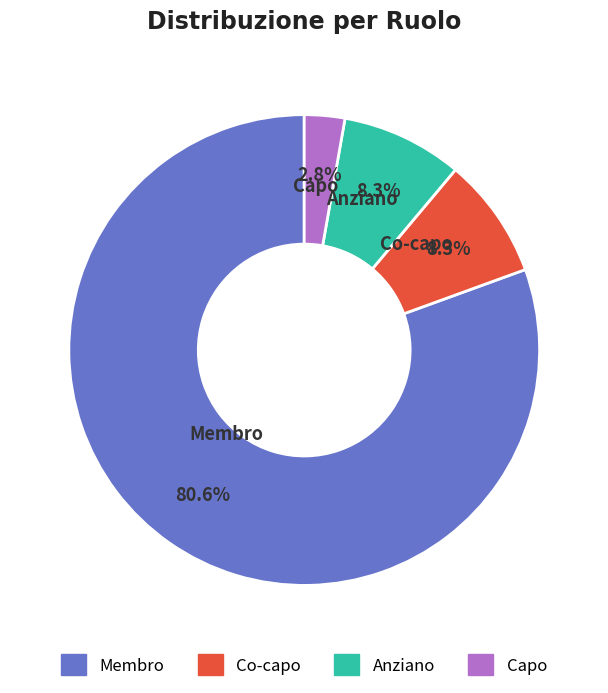

Is there a majority slice in this chart?

Yes